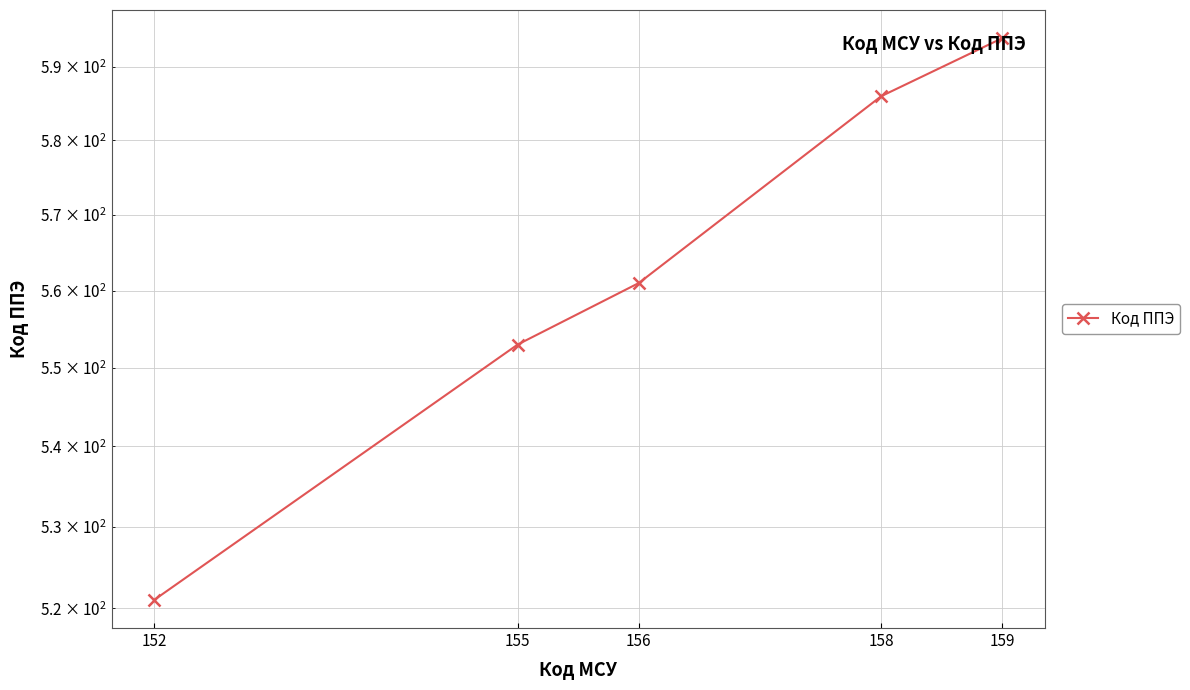

What is the sum of the values at 156 and 155?

1114